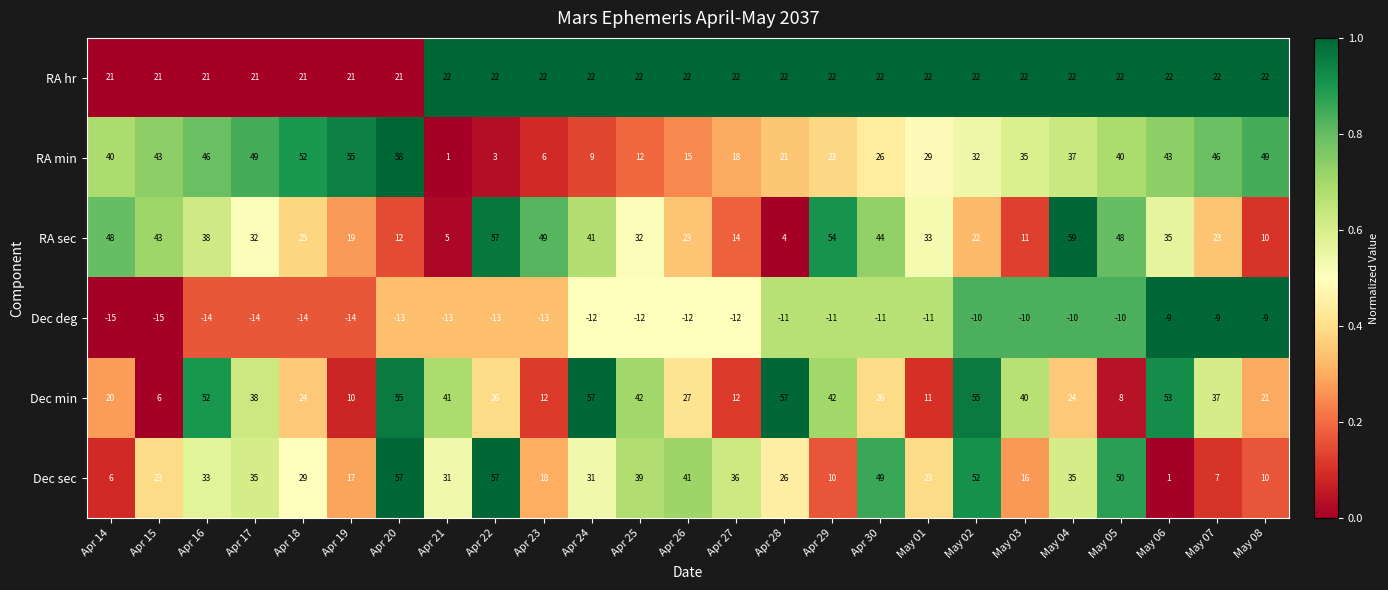

What is the difference between the highest and lowest values at May 03?

50